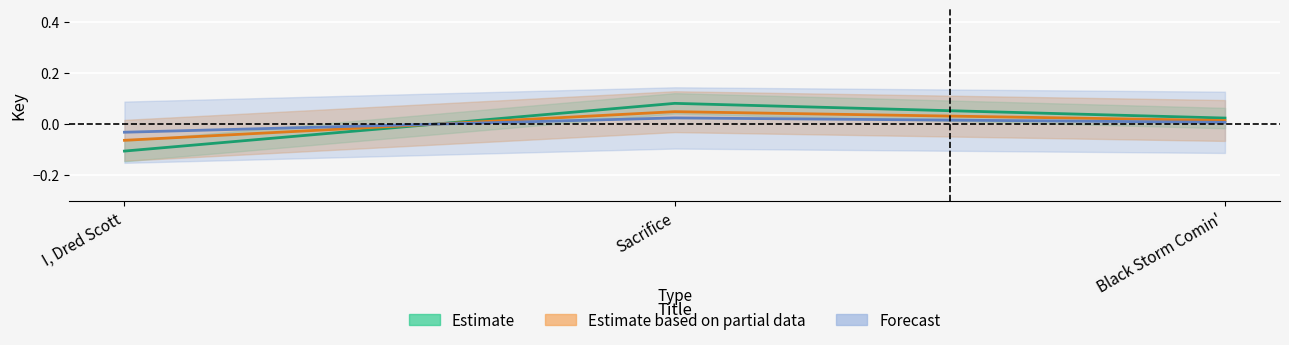

What is the approximate value of Estimate at Sacrifice?

0.1